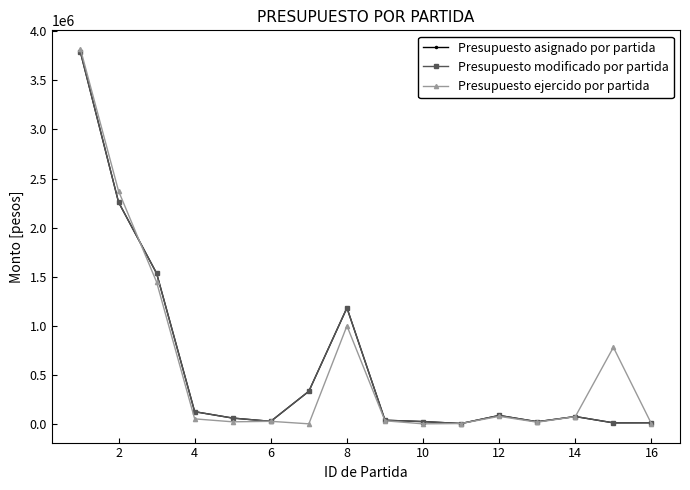

Does the chart have visible grid lines?

No